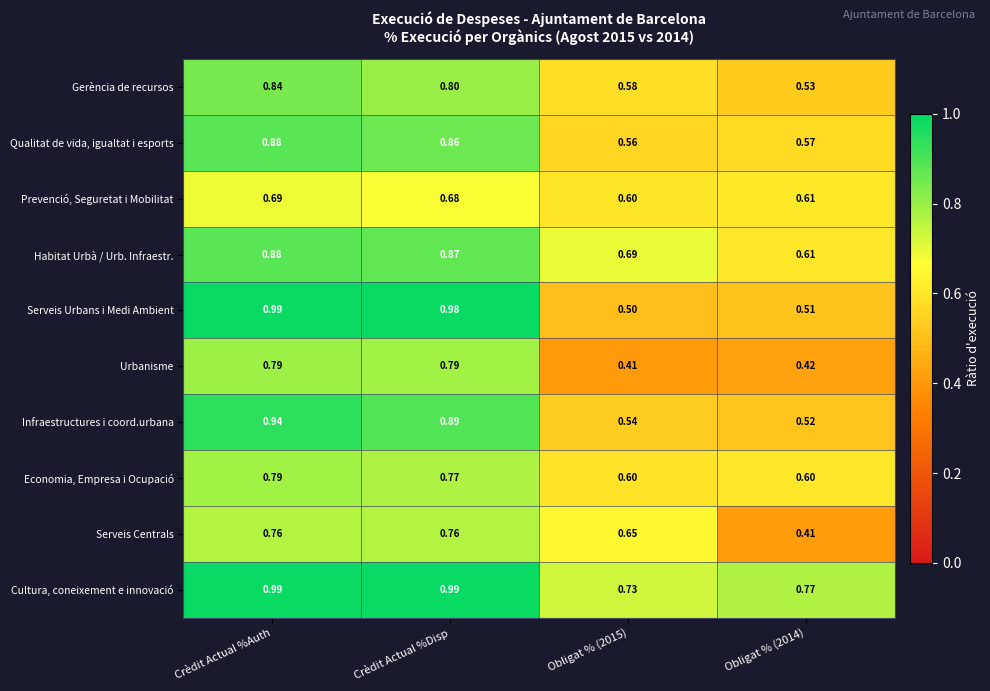

Rank the series at Crèdit Actual %Disp from lowest to highest value.

Prevenció, Seguretat i Mobilitat, Serveis Centrals, Economia, Empresa i Ocupació, Urbanisme, Gerència de recursos, Qualitat de vida, igualtat i esports, Habitat Urbà / Urb. Infraestr., Infraestructures i coord.urbana, Serveis Urbans i Medi Ambient, Cultura, coneixement e innovació